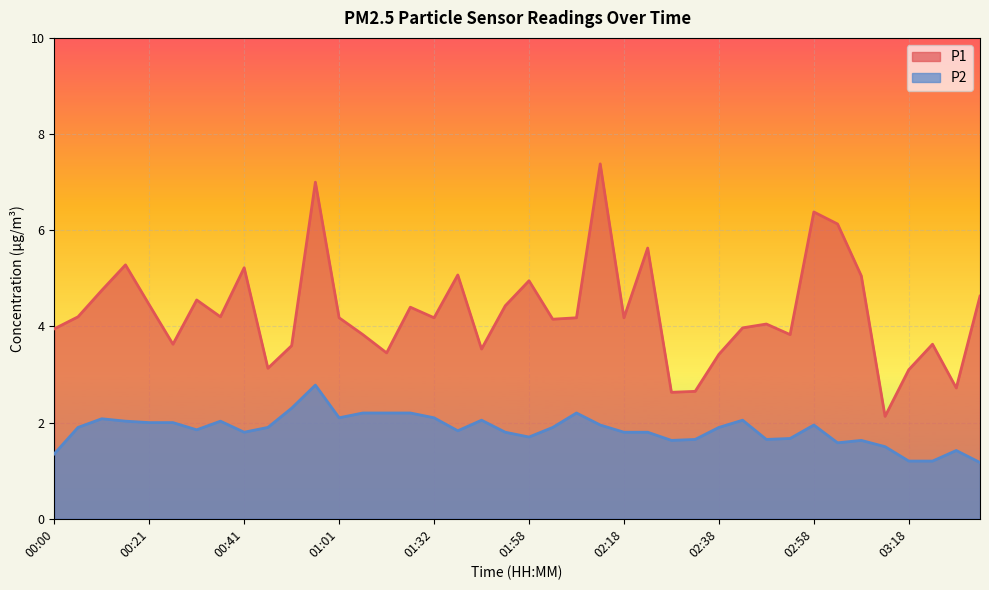

Which series has the largest range (max minus min)?

P1